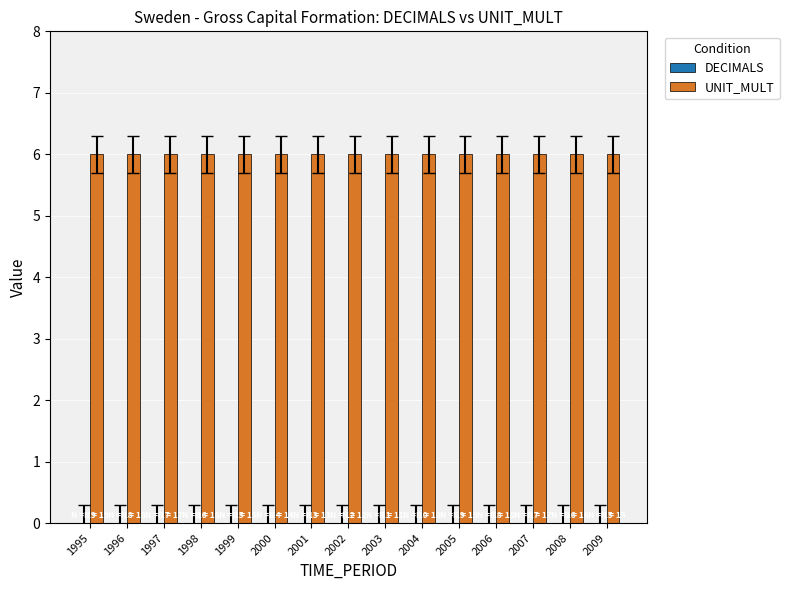

List the labels in order of UNIT_MULT value, largest first.

1995, 1996, 1997, 1998, 1999, 2000, 2001, 2002, 2003, 2004, 2005, 2006, 2007, 2008, 2009